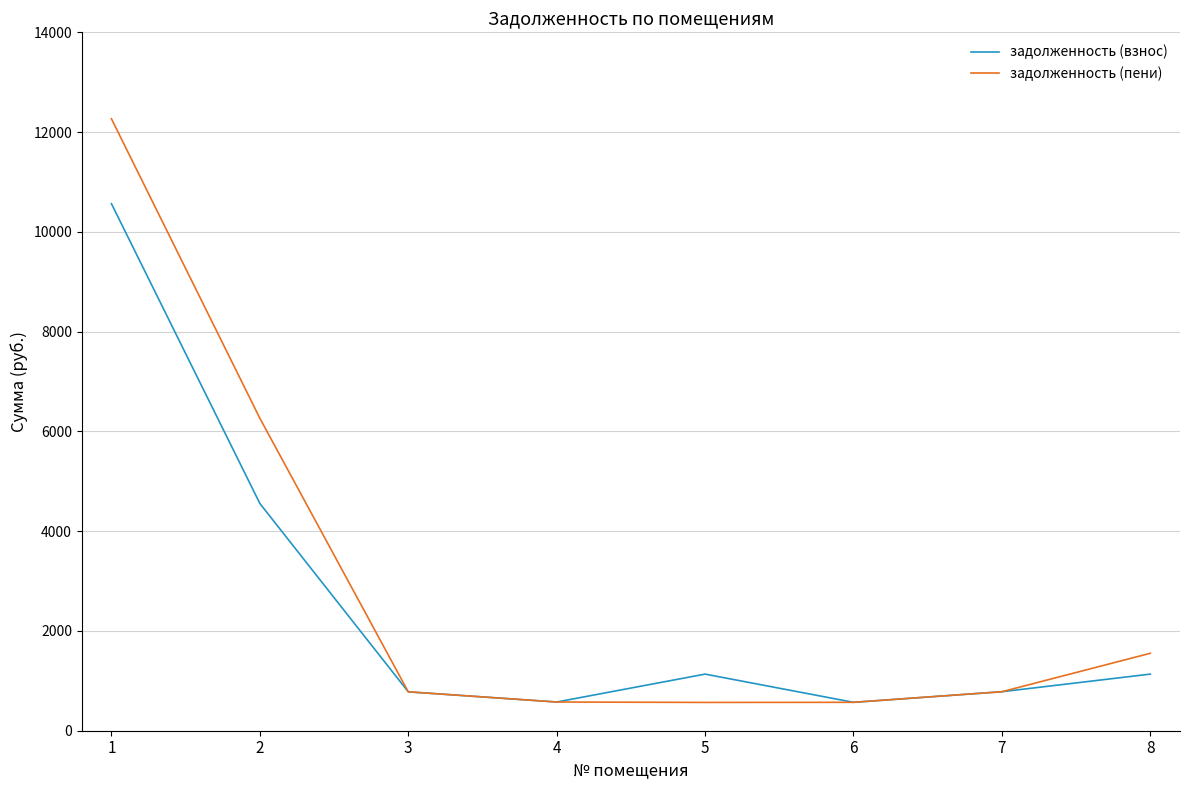

What is the sum of all задолженность (пени) values?

23356.9